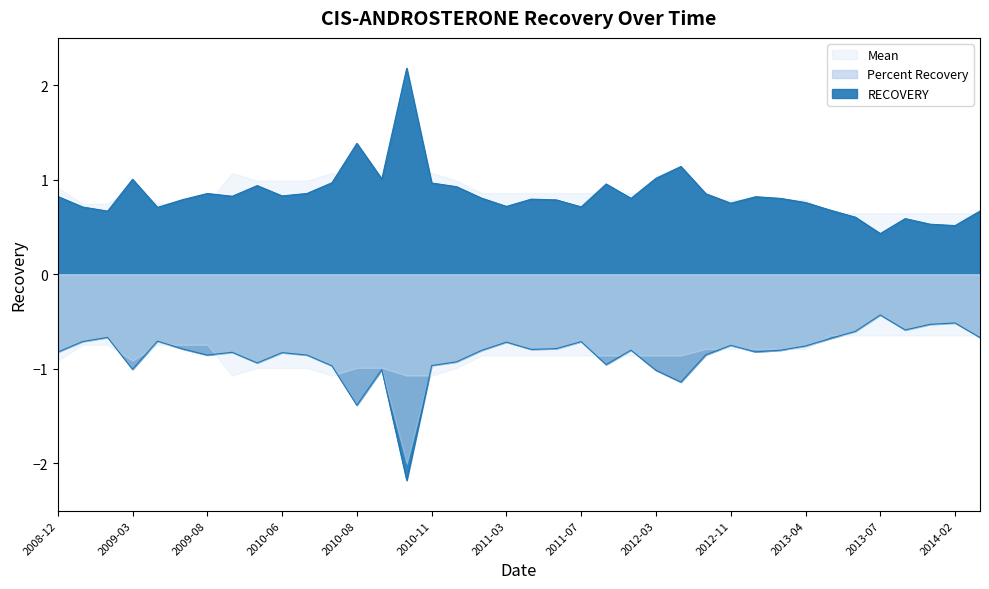

At which label does RECOVERY reach its minimum?

2013-07